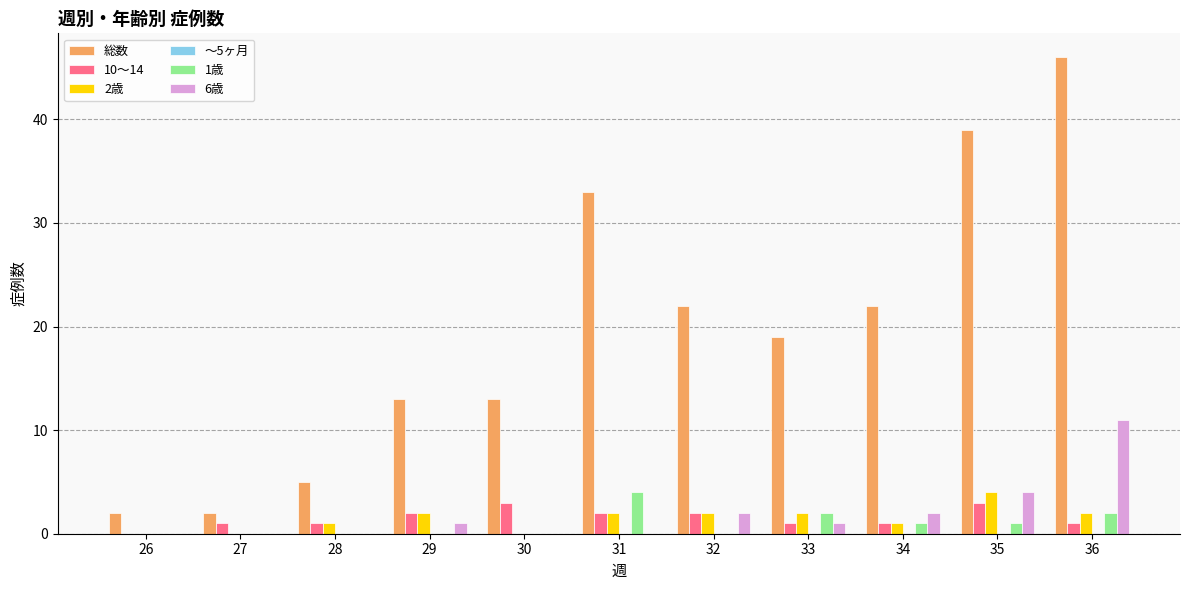

How many groups of bars are there?

11